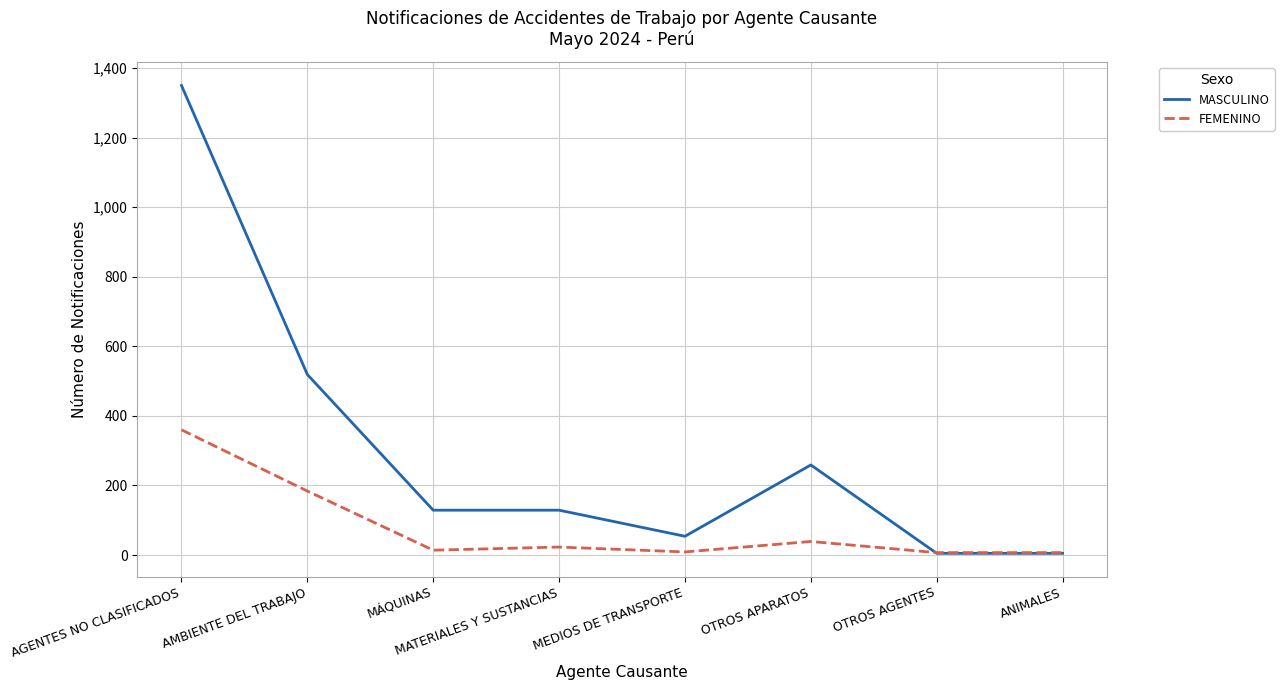

How many times do MASCULINO and FEMENINO cross each other?

1